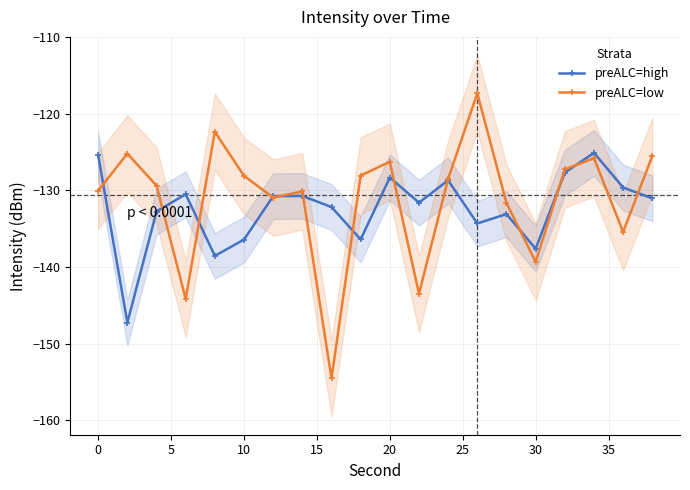

What is the lowest value of the preALC=high series?

-147.3